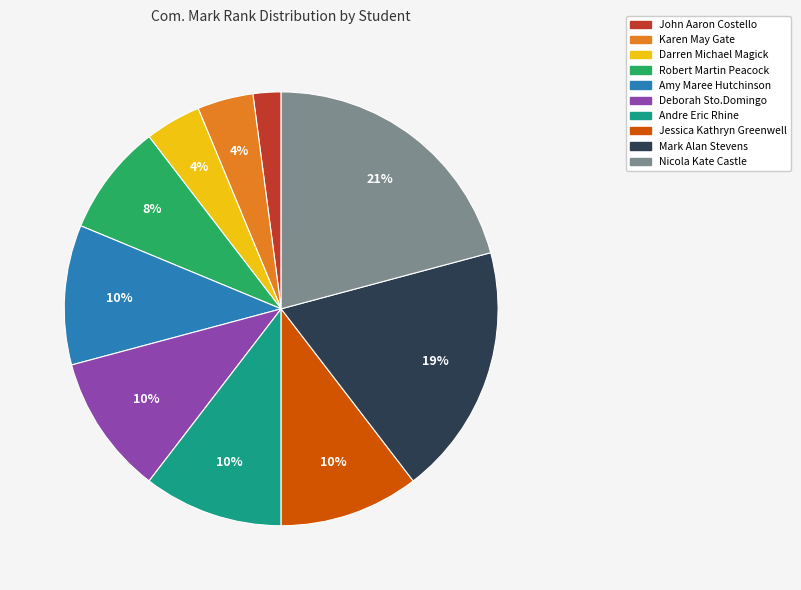

Which has a higher value, Andre Eric Rhine or Darren Michael Magick?

Andre Eric Rhine